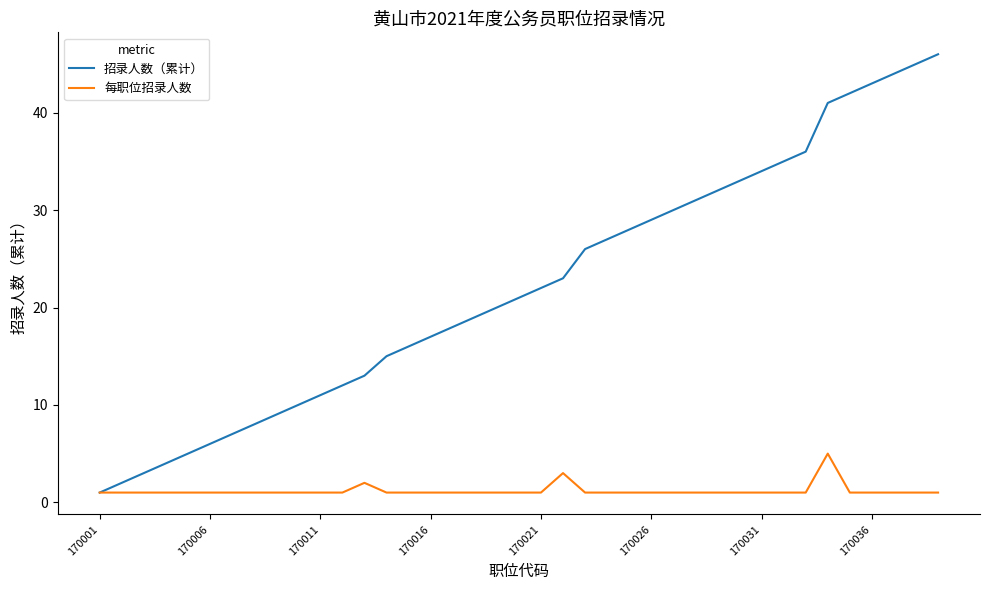

At how many categories does at least one series exceed 25?

17